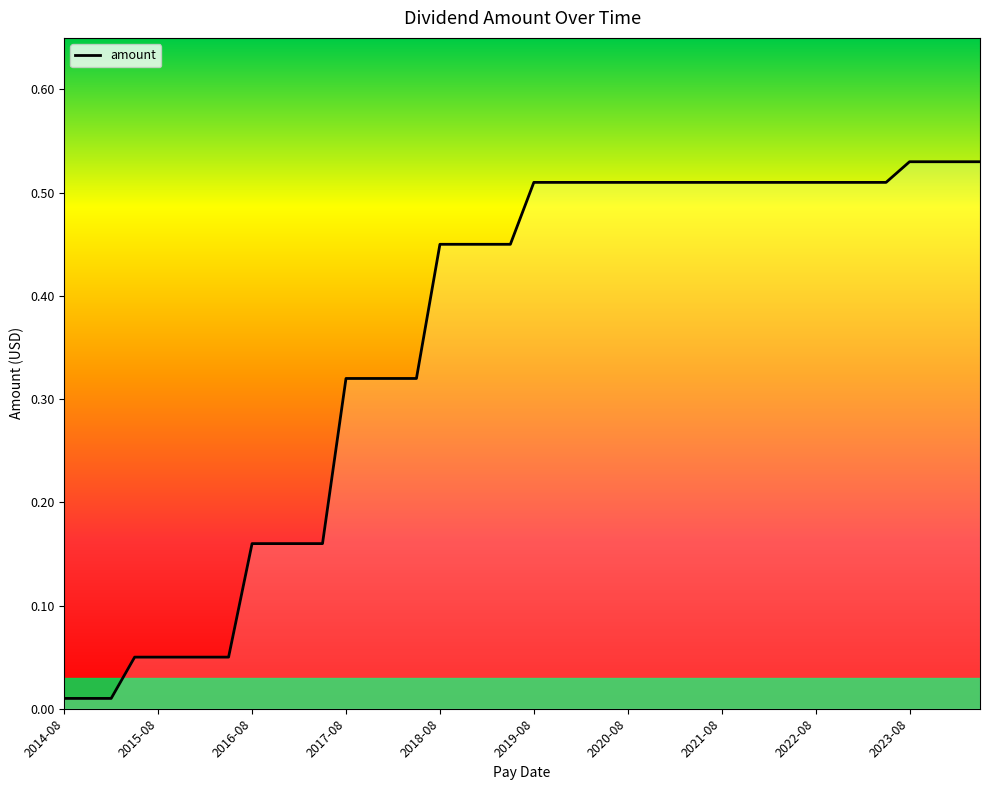

How many lines are shown in the chart?

1